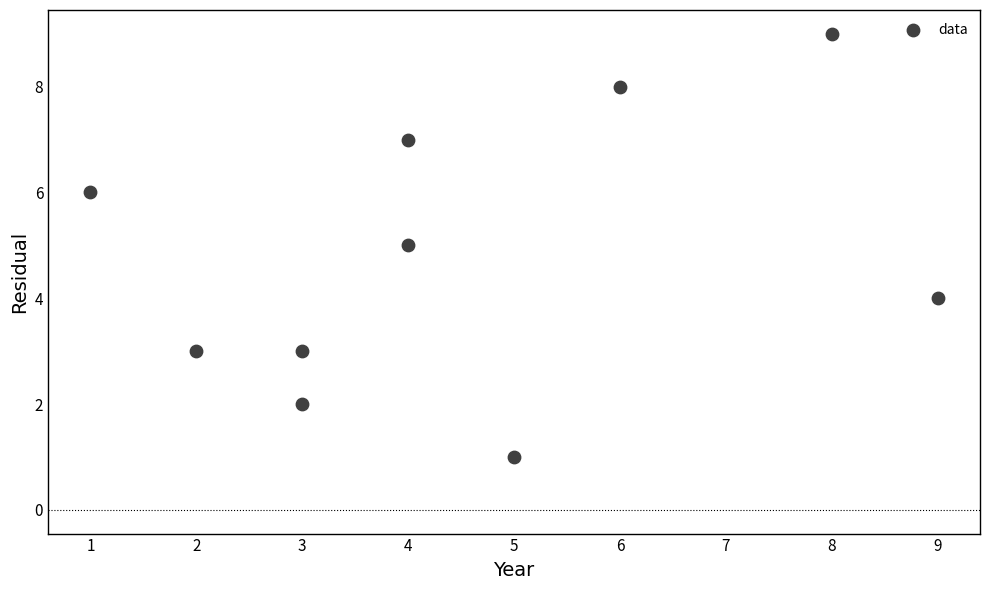

What is the range of Y values (max minus min)?

8